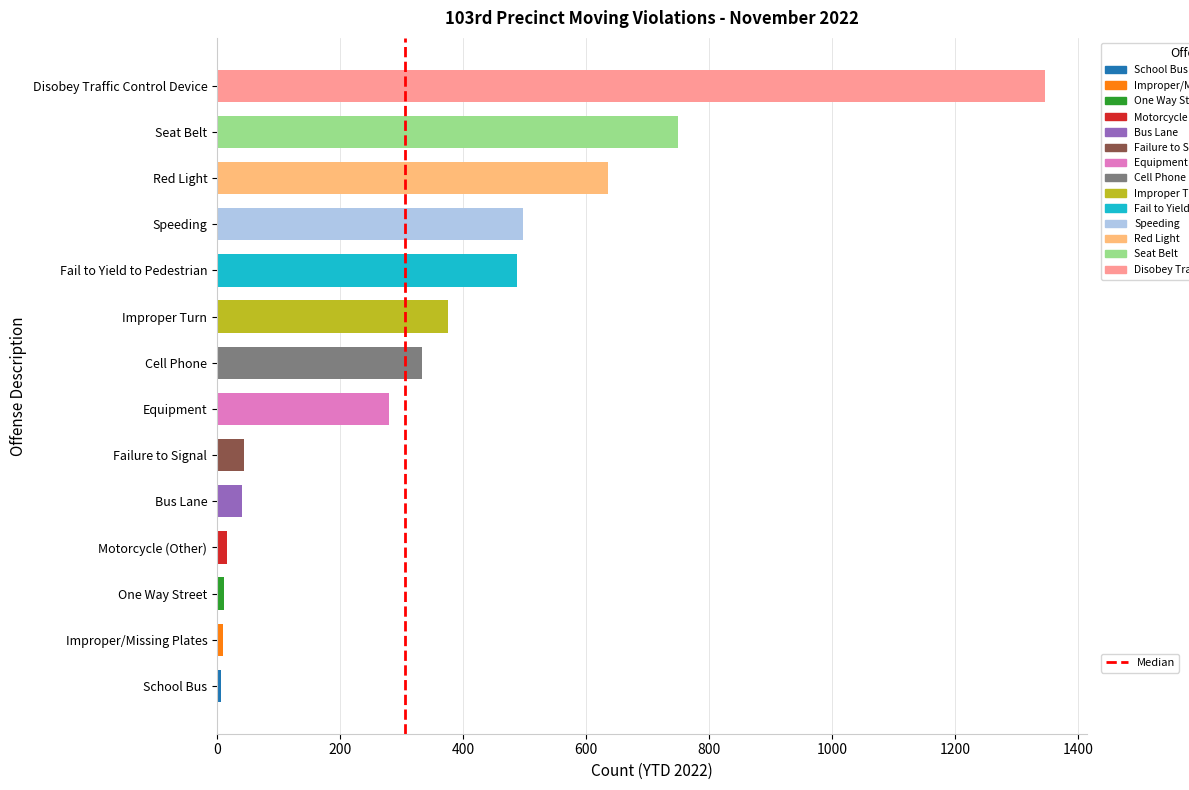

What is the maximum value shown in the chart?

1347